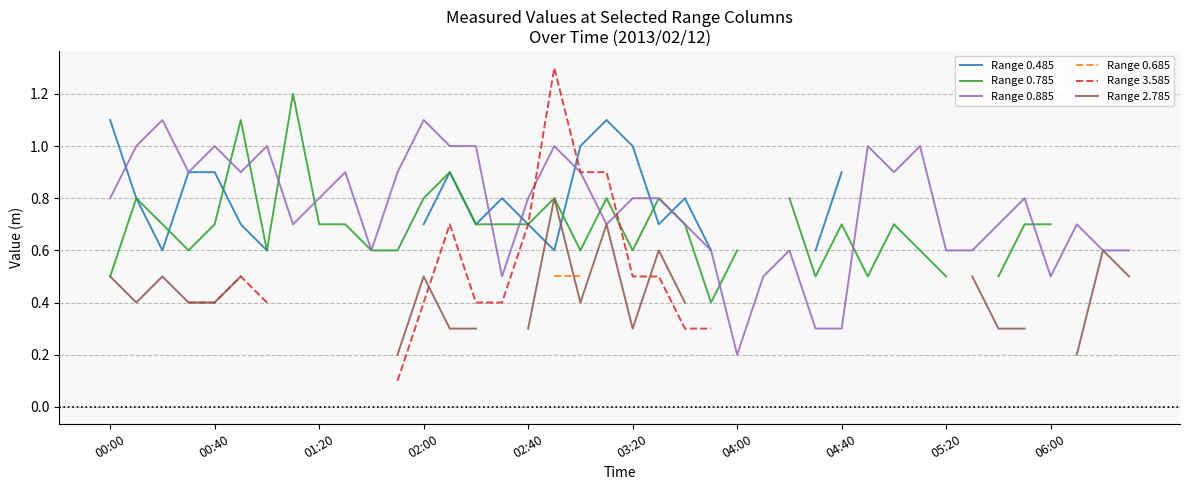

Where is Range 0.885 nearest to the value 0?

04:00